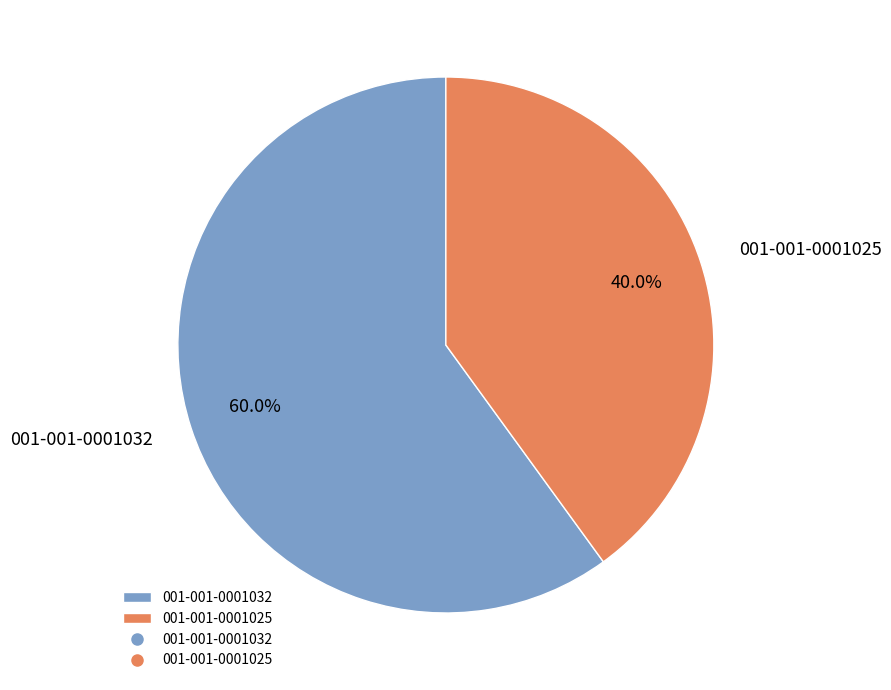

What is the total percentage of 001-001-0001032 and 001-001-0001025?

100.0%